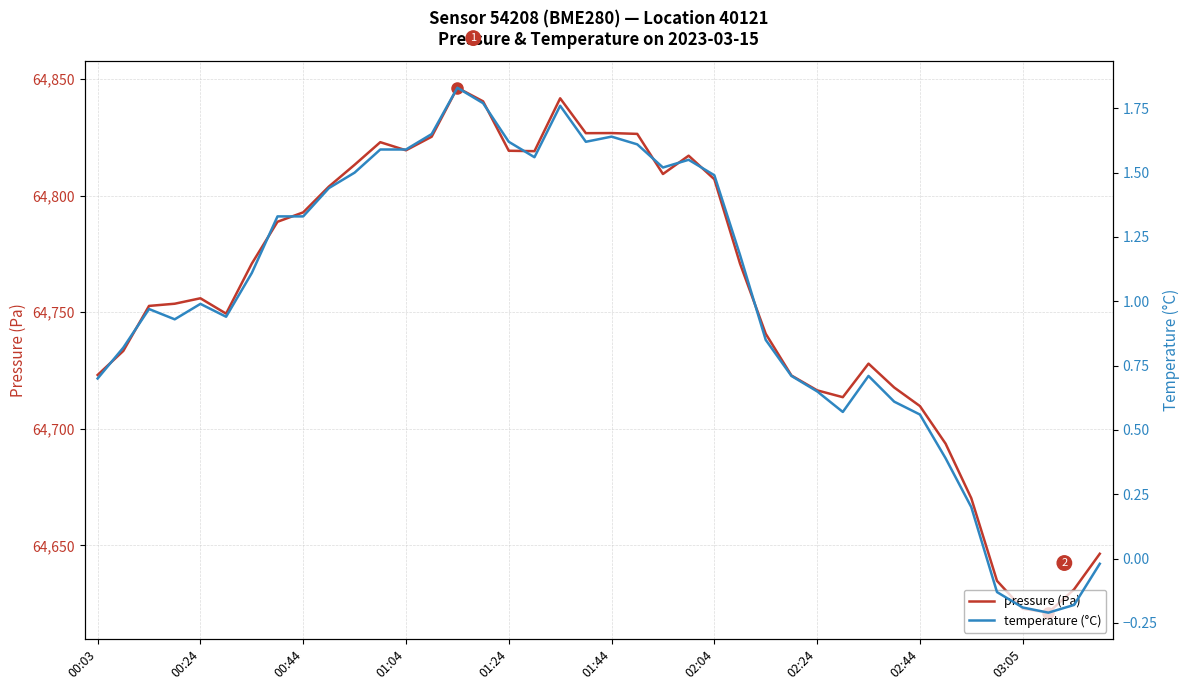

Reading left to right, extract all data points from this chart.

pressure (Pa): 64723.1	64733.4	64752.7	64753.6	64756.0	64749.4	64770.8	64788.8	64792.8	64803.9	64813.2	64822.9	64819.4	64825.2	64846.2	64840.4	64819.2	64819.0	64841.7	64826.8	64826.8	64826.5	64809.2	64817.1	64807.0	64770.8	64740.8	64722.9	64716.5	64713.6	64727.9	64717.7	64709.8	64693.6	64670.2	64634.8	64622.8	64621.2	64631.2	64646.4
temperature (°C): 0.7	0.8	1.0	0.9	1.0	0.9	1.1	1.3	1.3	1.4	1.5	1.6	1.6	1.6	1.8	1.8	1.6	1.6	1.8	1.6	1.6	1.6	1.5	1.6	1.5	1.2	0.8	0.7	0.7	0.6	0.7	0.6	0.6	0.4	0.2	-0.1	-0.2	-0.2	-0.2	-0.0